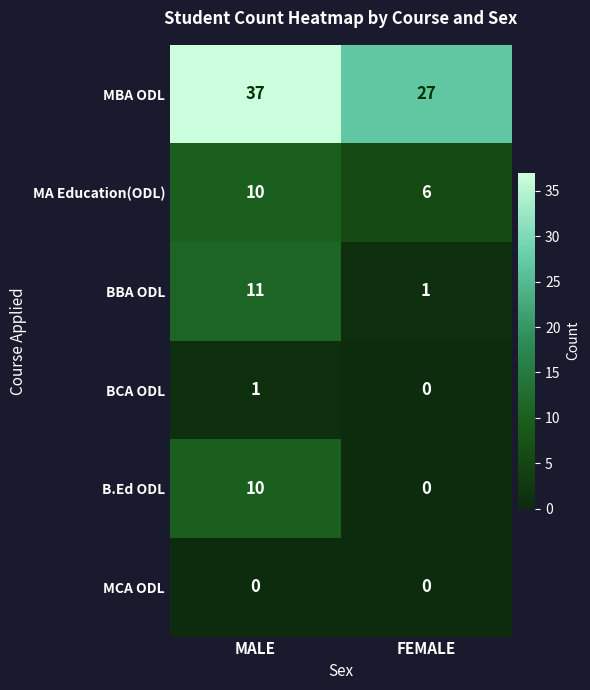

What is the sum of all BBA ODL values?

12